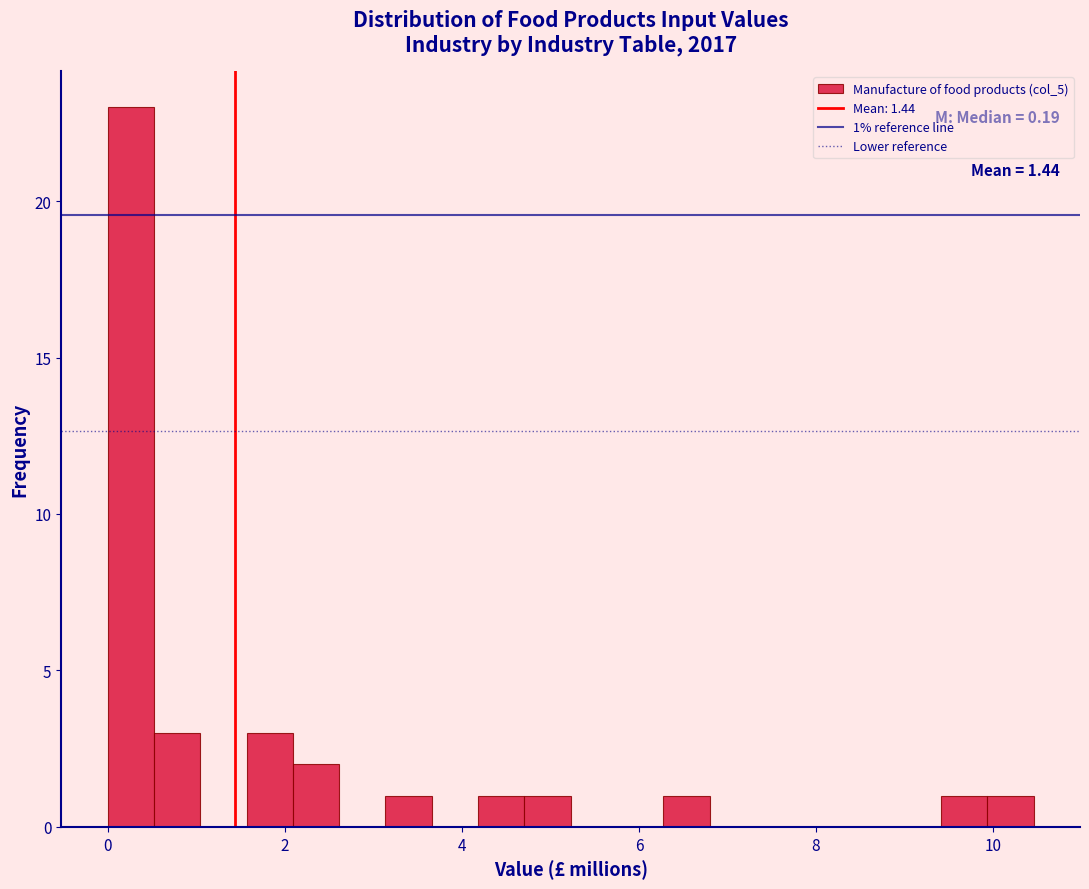

Around what value on the x-axis is the tallest bar? Give the approximate position of its centre, as read against the axis.

0.2